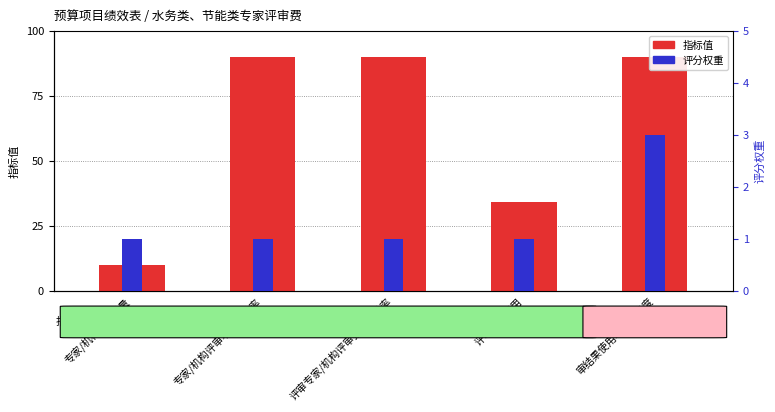

What are all the series names shown in the legend?

指标值, 评分权重